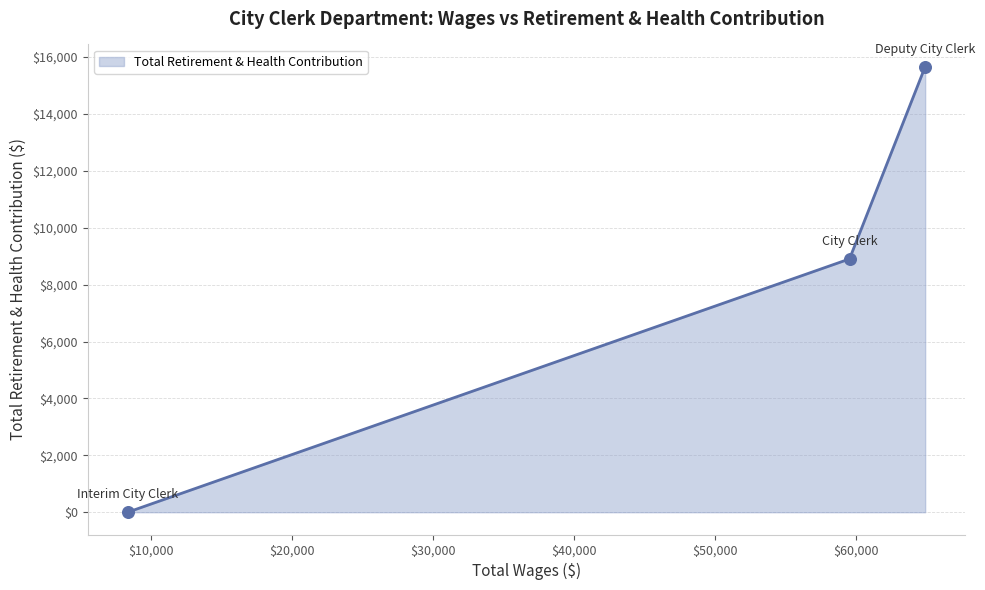

What is the difference between the maximum and second lowest values?

6757